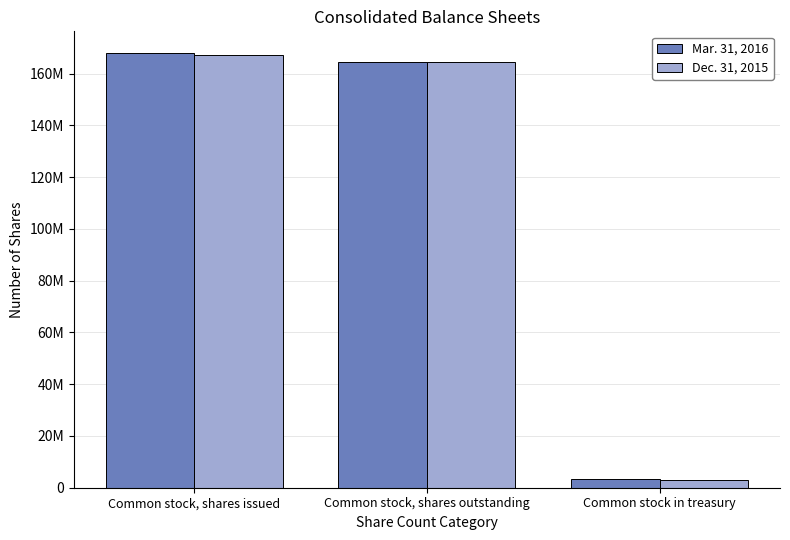

What is the difference between the maximum and minimum values in the Mar. 31, 2016 series?

164502699